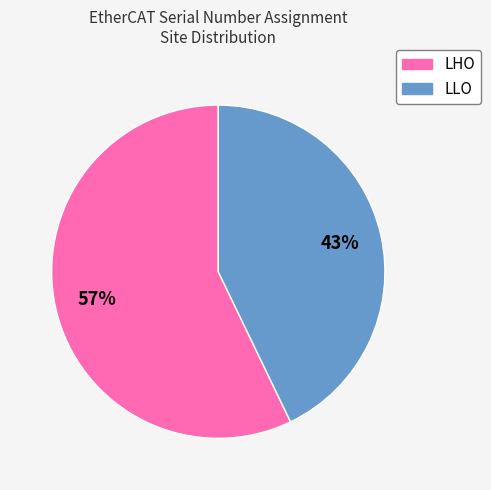

To the nearest percent, what is the difference between the largest and smallest slice percentages?

14%